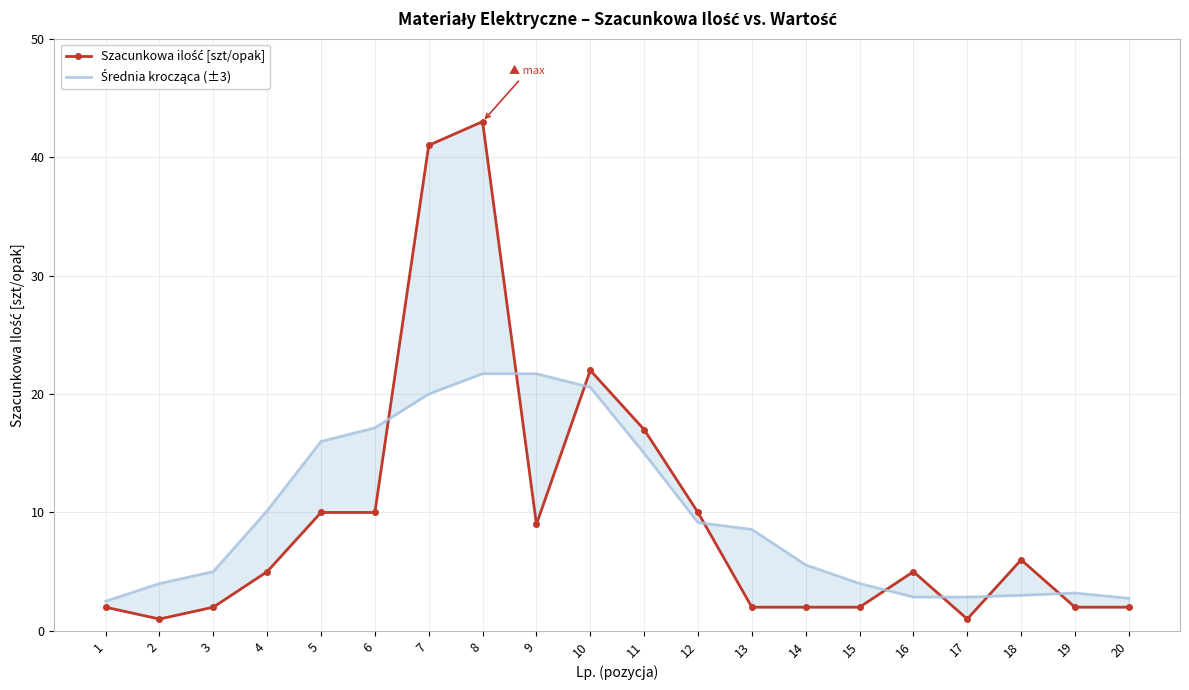

Rank the series by their average value, from highest to lowest.

Średnia krocząca (±3), Szacunkowa ilość [szt/opak]